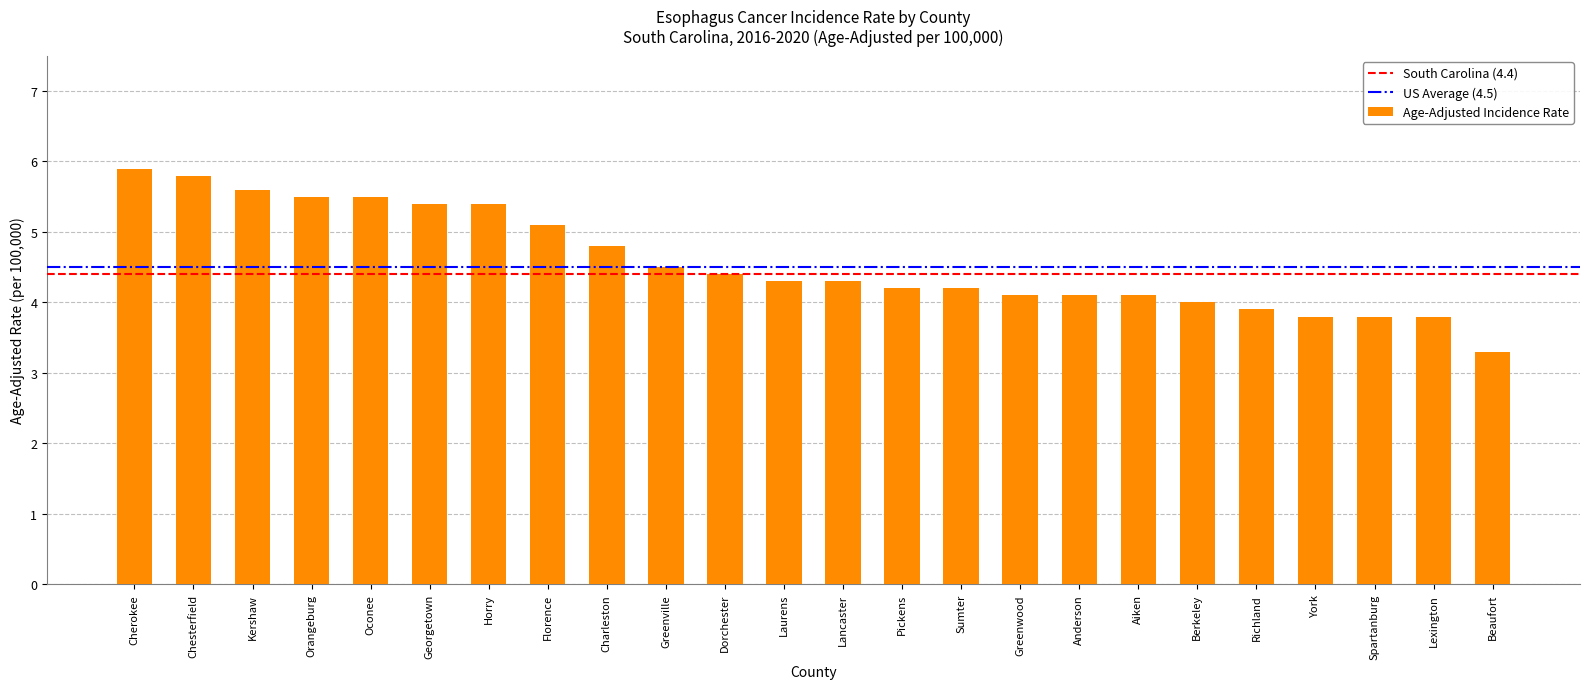

What is the label of the 15th bar from the left?

Sumter